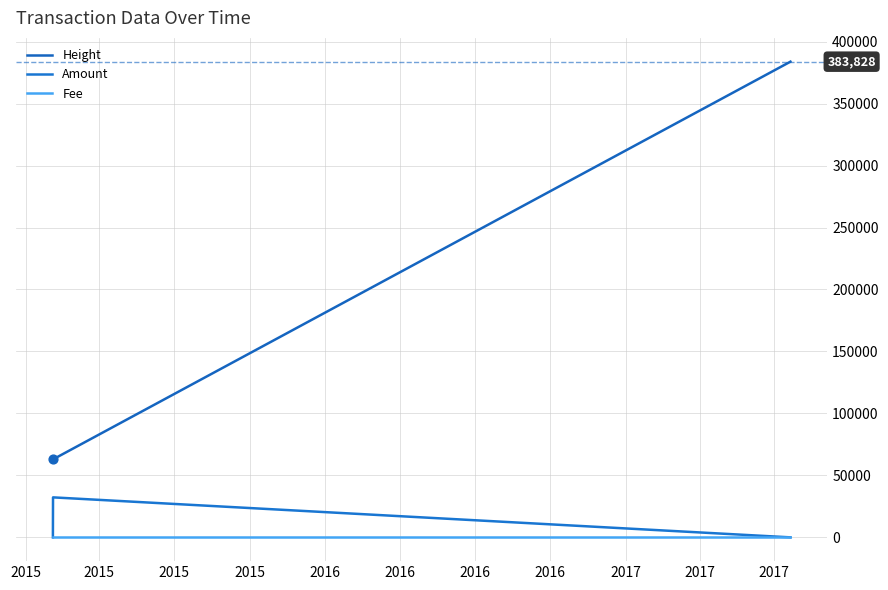

How many lines are shown in the chart?

3